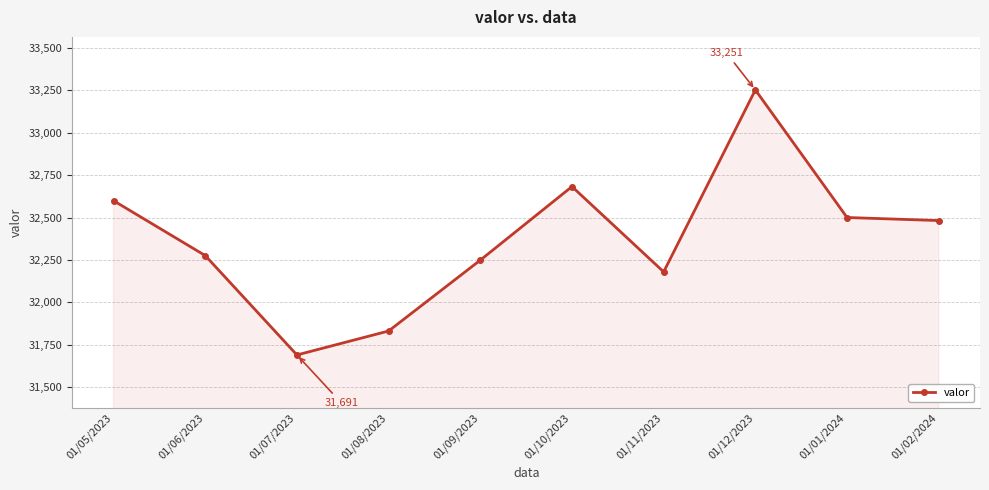

What position from the left is 01/06/2023?

2